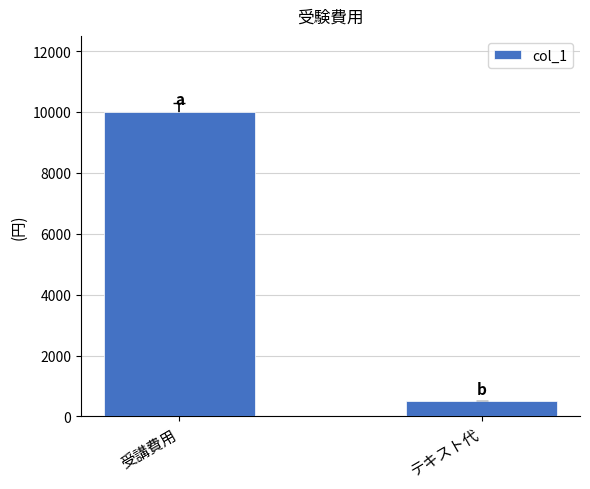

What is the ratio of the value at 受講費用 to the value at テキスト代?

20.0